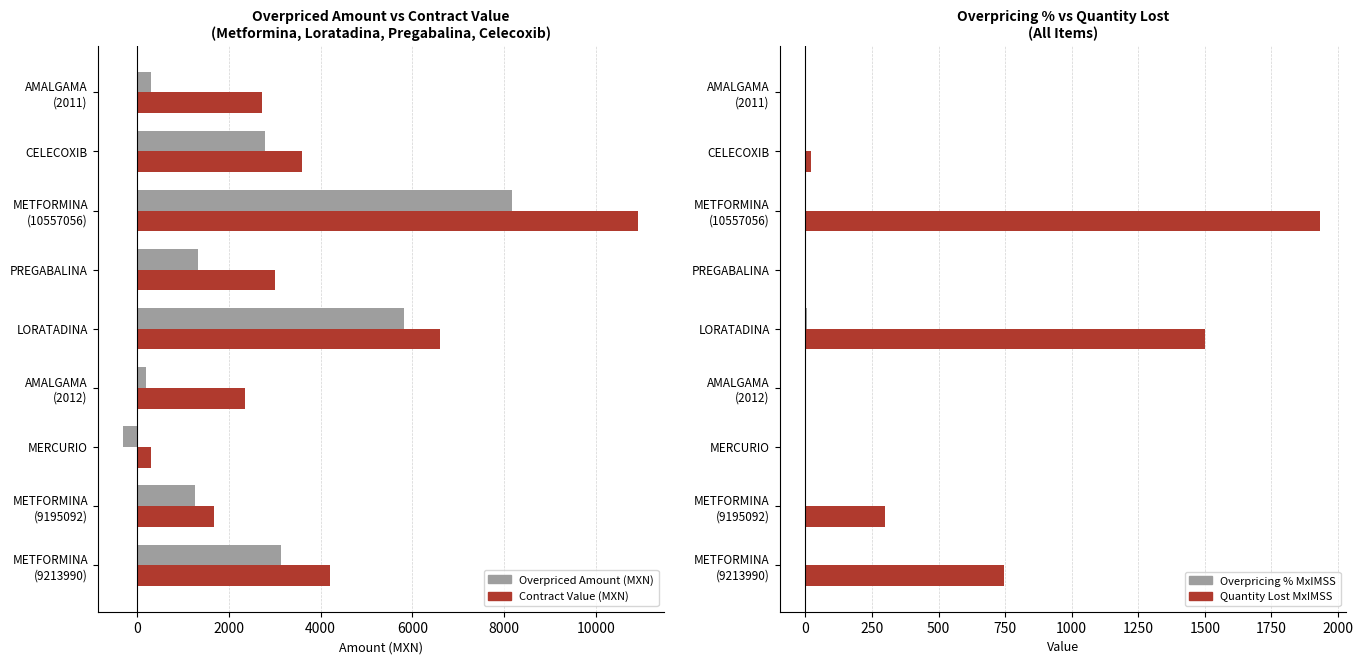

Reading right to left, what are all the values shown in this chart?

Overpriced Amount (MXN): 304.8	2784.5	8173.6	1333.9	5823.4	199.4	-293.2	1257.5	3143.7
Contract Value (MXN): 2720.0	3600.0	10920.0	3000.0	6600.0	2346.0	310.0	1680.0	4200.0
Overpricing % MxIMSS: 0.1	3.4	3.0	0.8	7.5	0.1	-0.5	3.0	3.0
Quantity Lost MxIMSS: 0.5	20.5	1934.5	3.2	1499.6	0.3	0.0	297.6	744.0